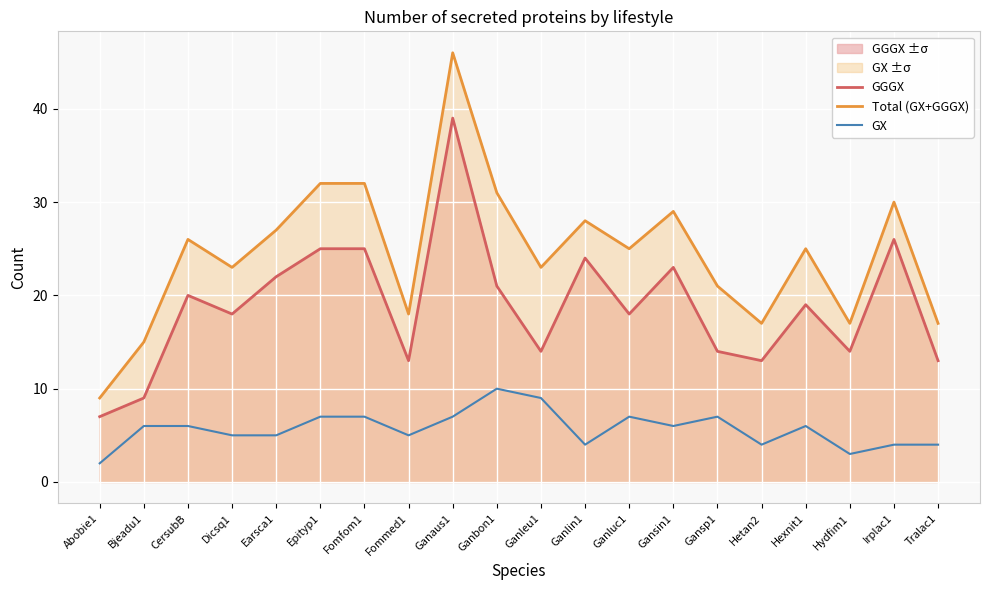

Which series has the largest total across all categories?

Total (GX+GGGX)